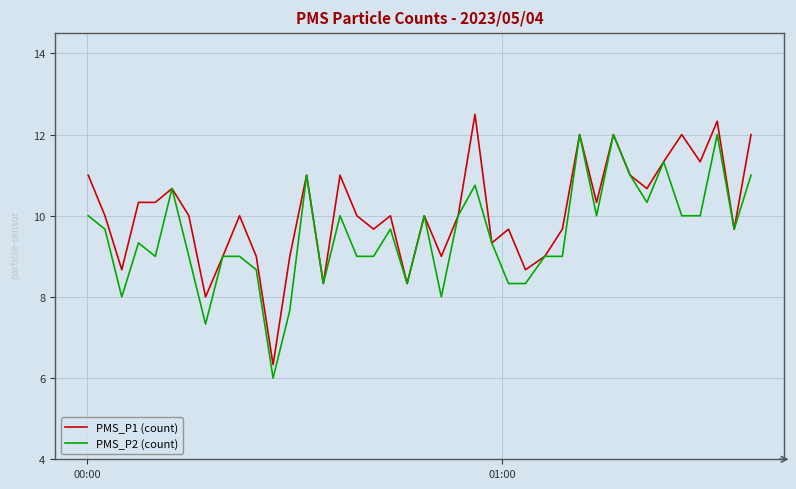

How many lines are shown in the chart?

2